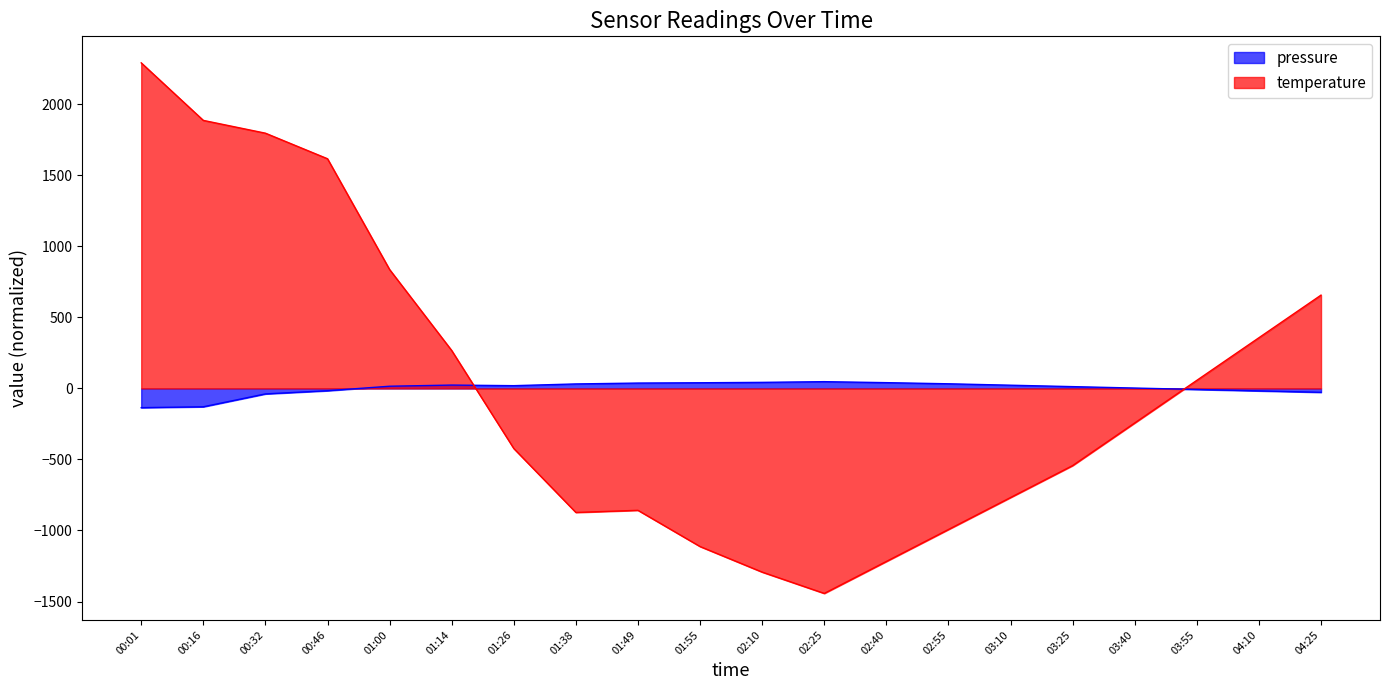

Between which two adjacent categories do temperature and pressure first intersect?

01:14 and 01:26